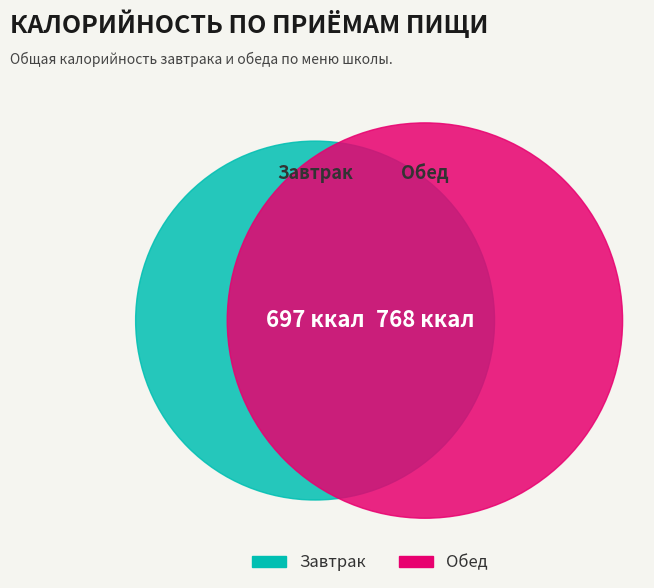

What percentage is NOT represented by Завтрак?

52.4%